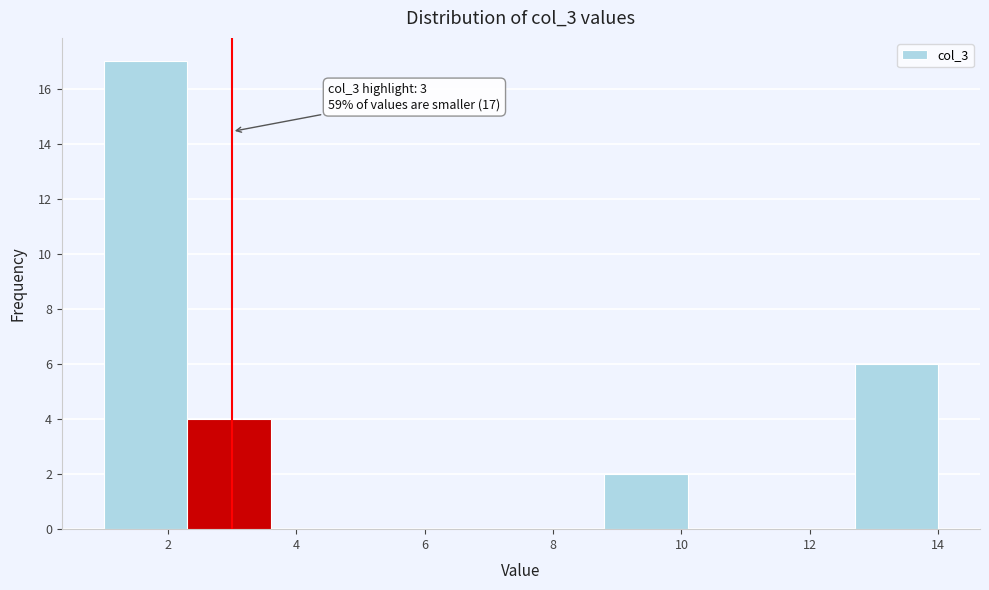

Over which range of the x-axis is the bar tallest?

1.0 to 2.3